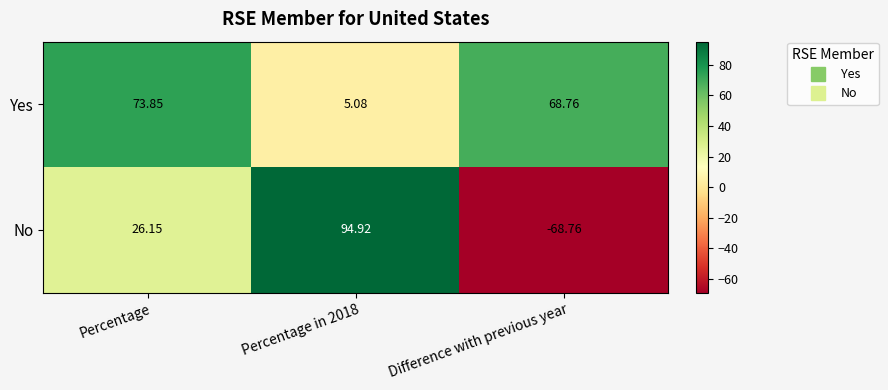

Which category has the lowest value in the No series?

Difference with previous year